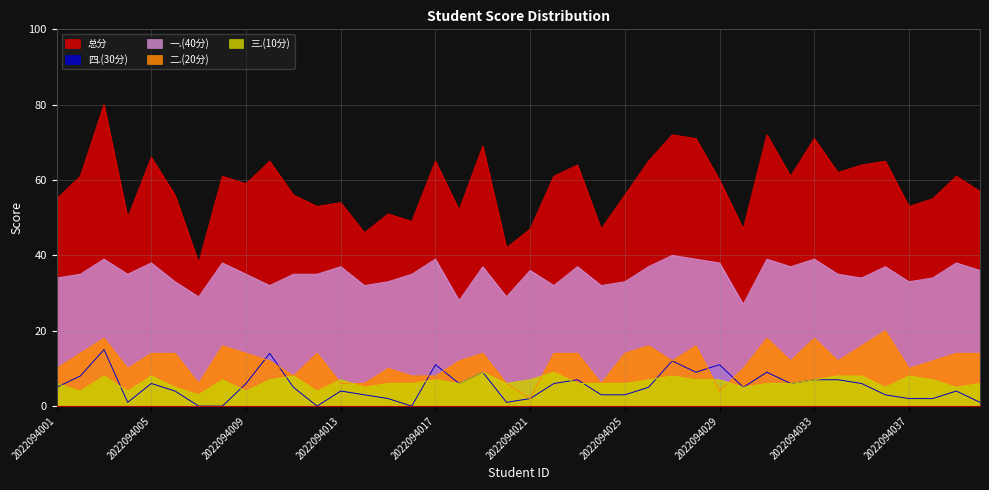

Reading left to right, extract all data points from this chart.

一.(40分): 34	35	39	35	38	33	29	38	35	32	35	35	37	32	33	35	39	28	37	29	36	32	37	32	33	37	40	39	38	27	39	37	39	35	34	37	33	34	38	36
二.(20分): 10	14	18	10	14	14	6	16	14	12	8	14	6	6	10	8	8	12	14	6	2	14	14	6	14	16	12	16	4	10	18	12	18	12	16	20	10	12	14	14
三.(10分): 6	4	8	4	8	5	3	7	4	7	8	4	7	5	6	6	7	6	9	6	7	9	6	6	6	7	8	7	7	5	6	6	7	8	8	5	8	7	5	6
四.(30分): 5	8	15	1	6	4	0	0	6	14	5	0	4	3	2	0	11	6	9	1	2	6	7	3	3	5	12	9	11	5	9	6	7	7	6	3	2	2	4	1
总分: 55	61	80	50	66	56	38	61	59	65	56	53	54	46	51	49	65	52	69	42	47	61	64	47	56	65	72	71	60	47	72	61	71	62	64	65	53	55	61	57